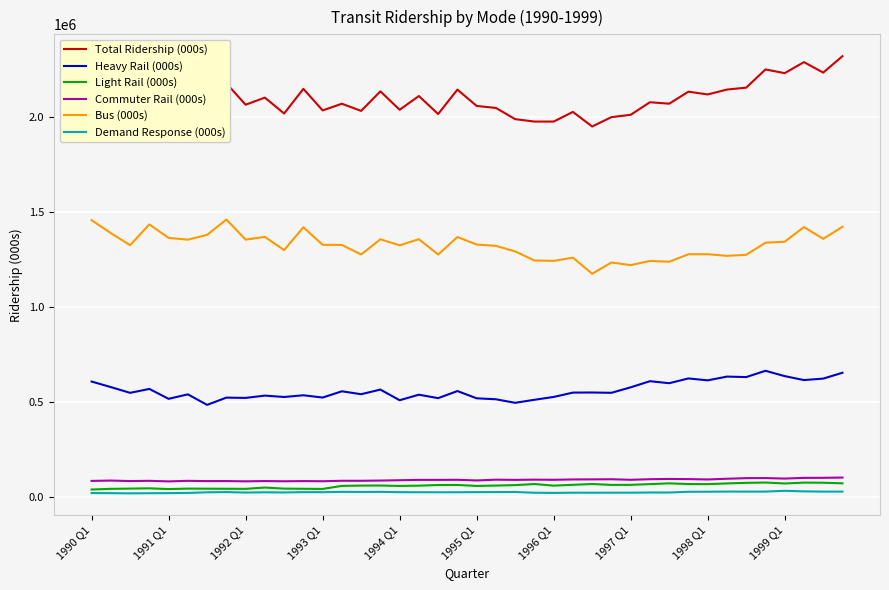

How many lines are shown in the chart?

6